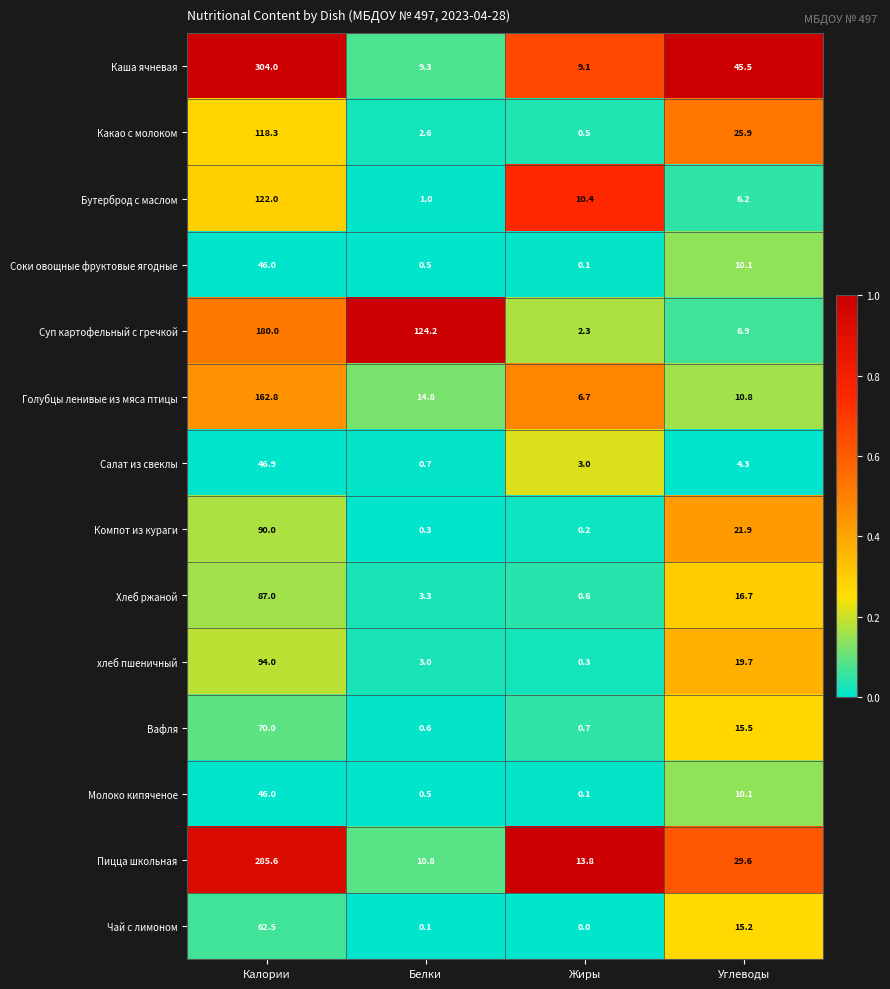

What is the sum of all Хлеб ржаной values?

107.6